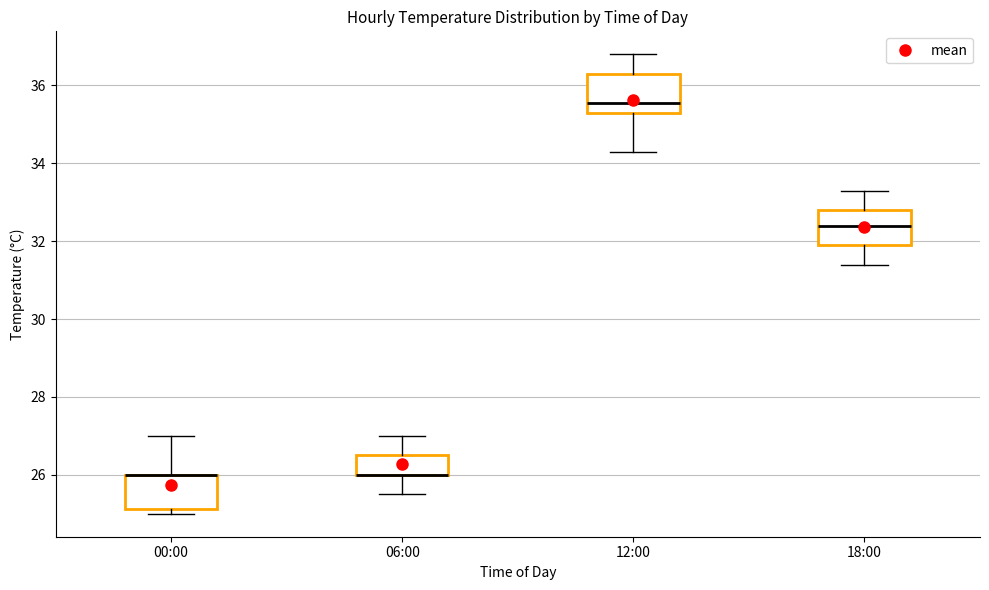

Reading left to right, read every box against the y-axis: the position of its median line, the range the box covers, and the ends of its whiskers. The values are not printed on the chart, so give them approximately, as read against the axis.

00:00: median 26.0 (drawn on the box's upper edge), box 25.2 to 26.0, whiskers 25.0 to 27.0
06:00: median 26.0 (drawn on the box's lower edge), box 26.0 to 26.6, whiskers 25.6 to 27.0
12:00: median 35.6, box 35.4 to 36.4, whiskers 34.4 to 36.8
18:00: median 32.4, box 32.0 to 32.8, whiskers 31.4 to 33.4